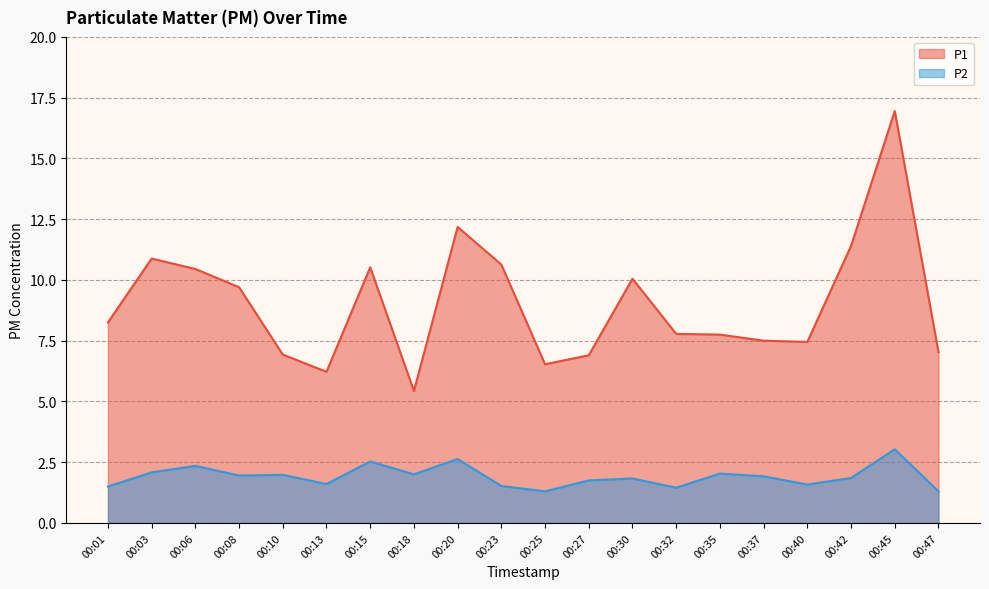

List the series in order of their peak value, highest first.

P1, P2